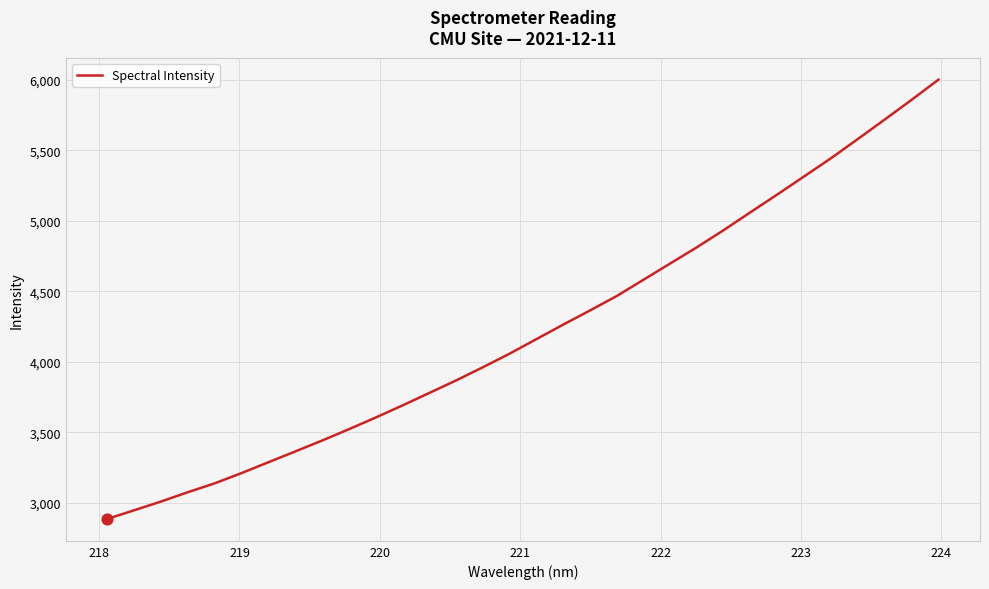

What is the maximum value shown in the chart?

6000.9